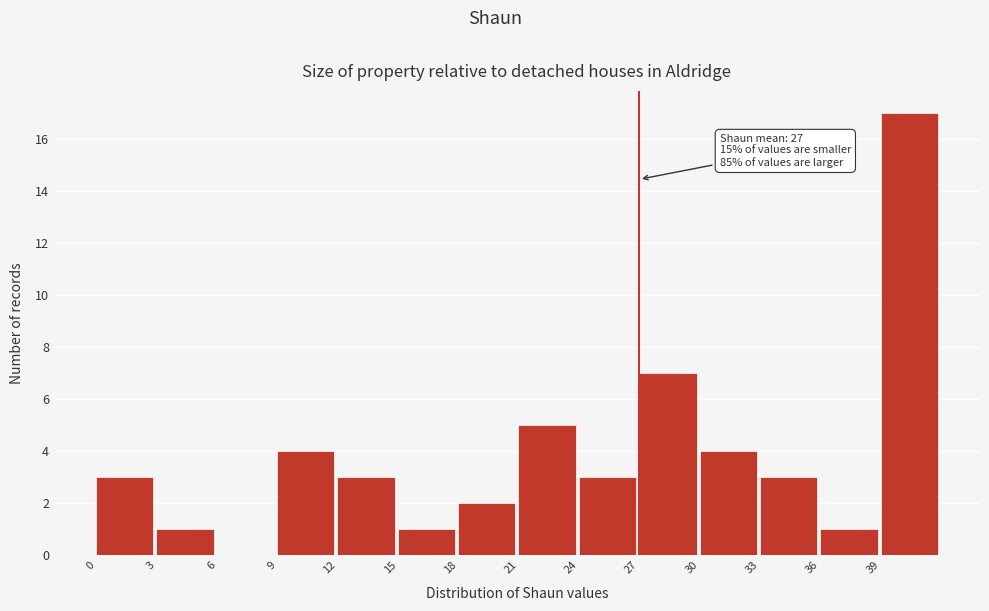

Which range on the x-axis has the tallest bar?

39 to 42